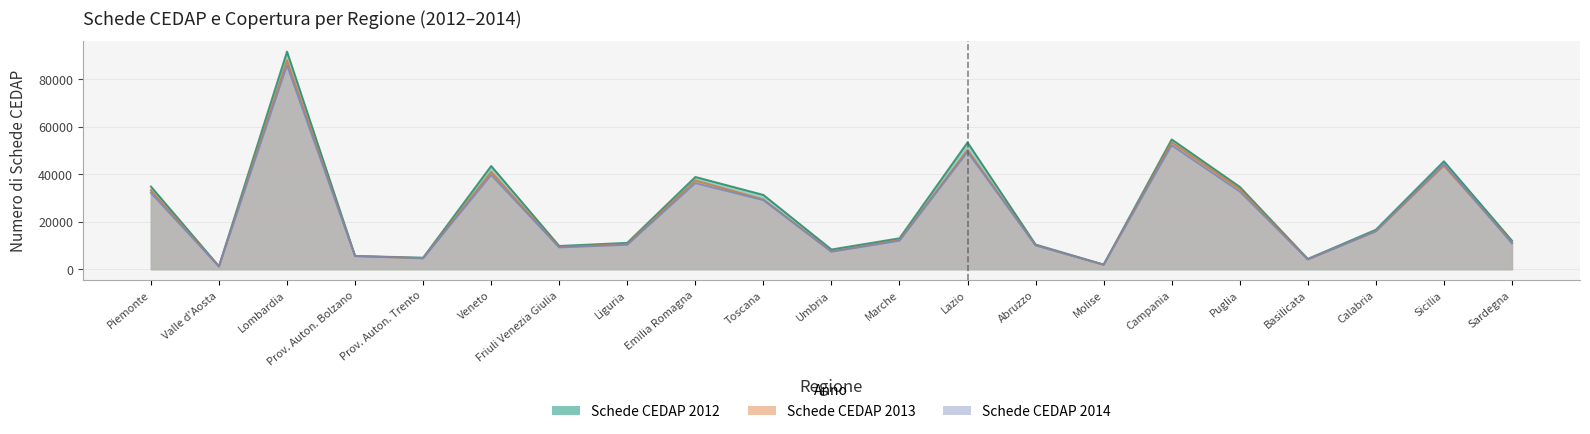

What is the difference between the highest and lowest values at Valle d'Aosta?

102